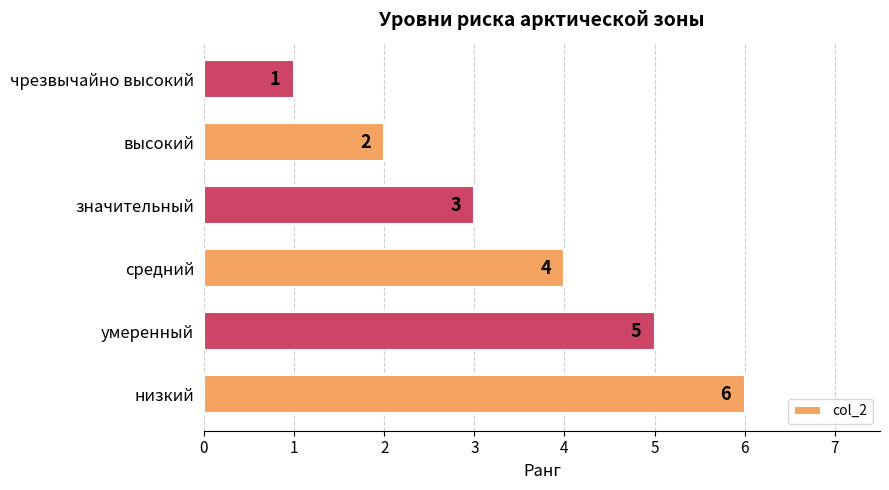

The value at значительный is 4. True or false?

False